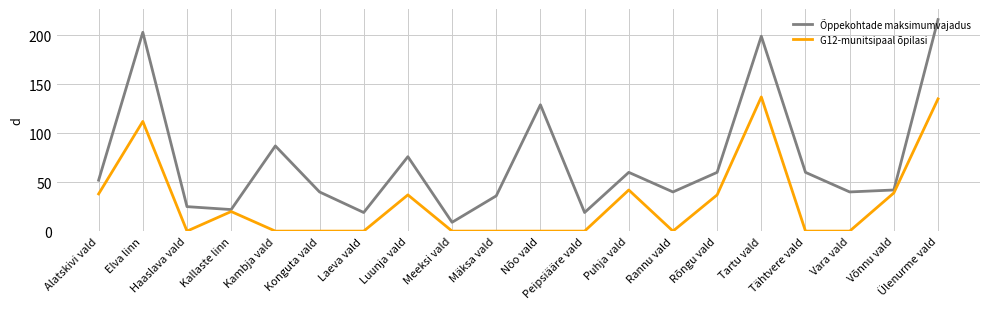

What is the difference between the highest and lowest values at Elva linn?

91